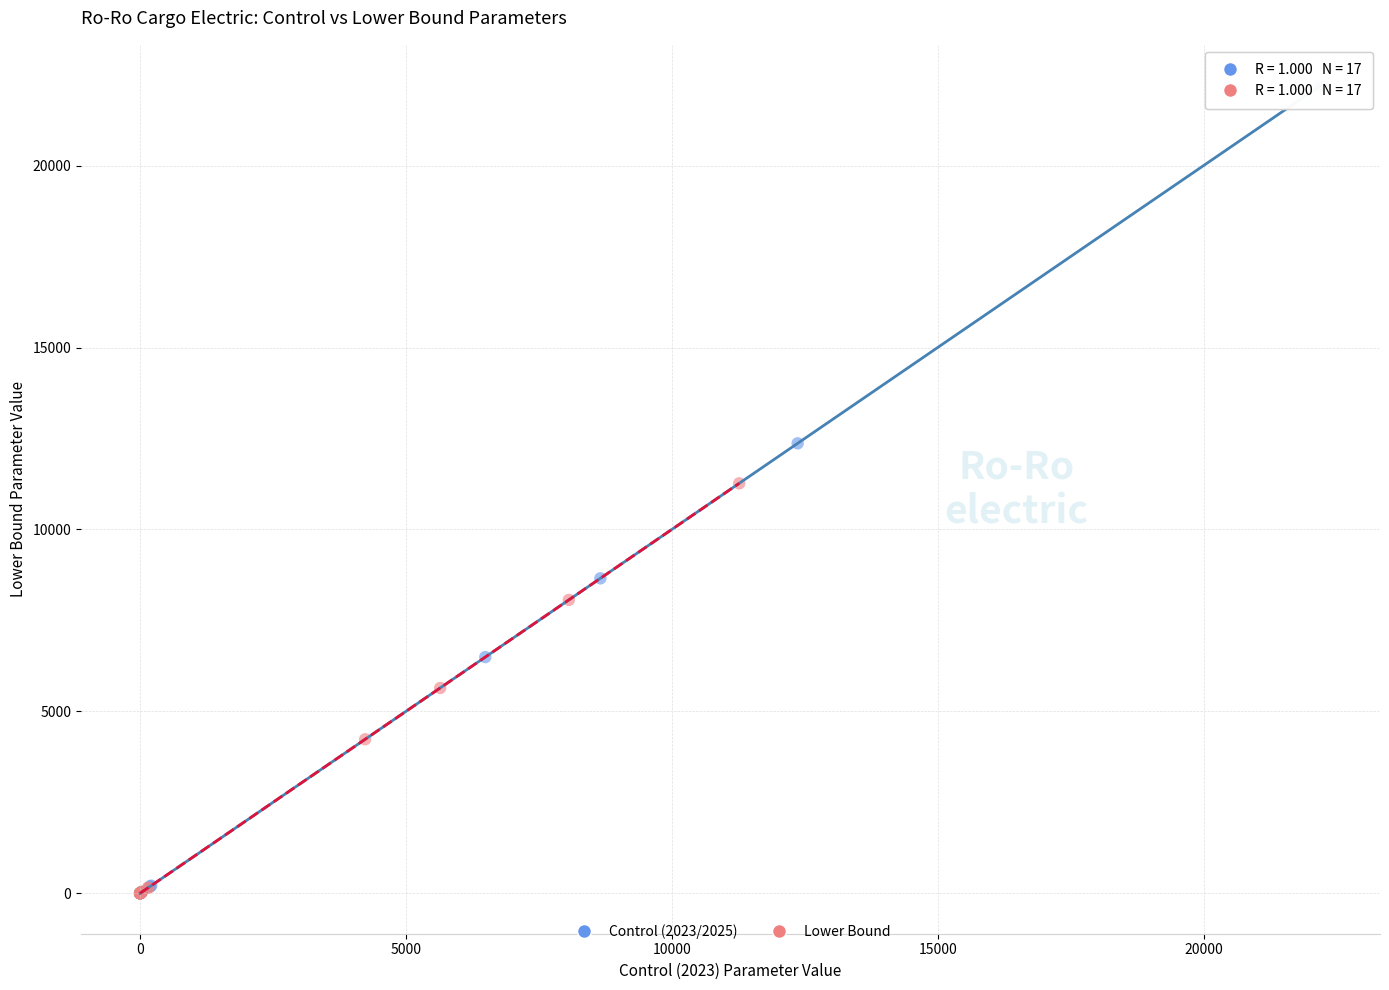

Which series reaches the maximum Y coordinate?

Control (2023/2025)